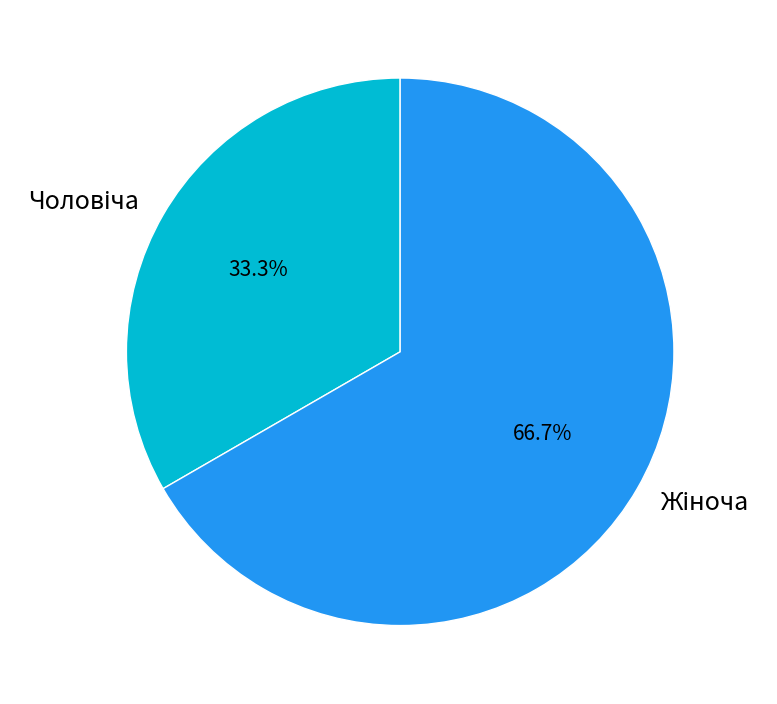

Is there a majority slice in this chart?

Yes